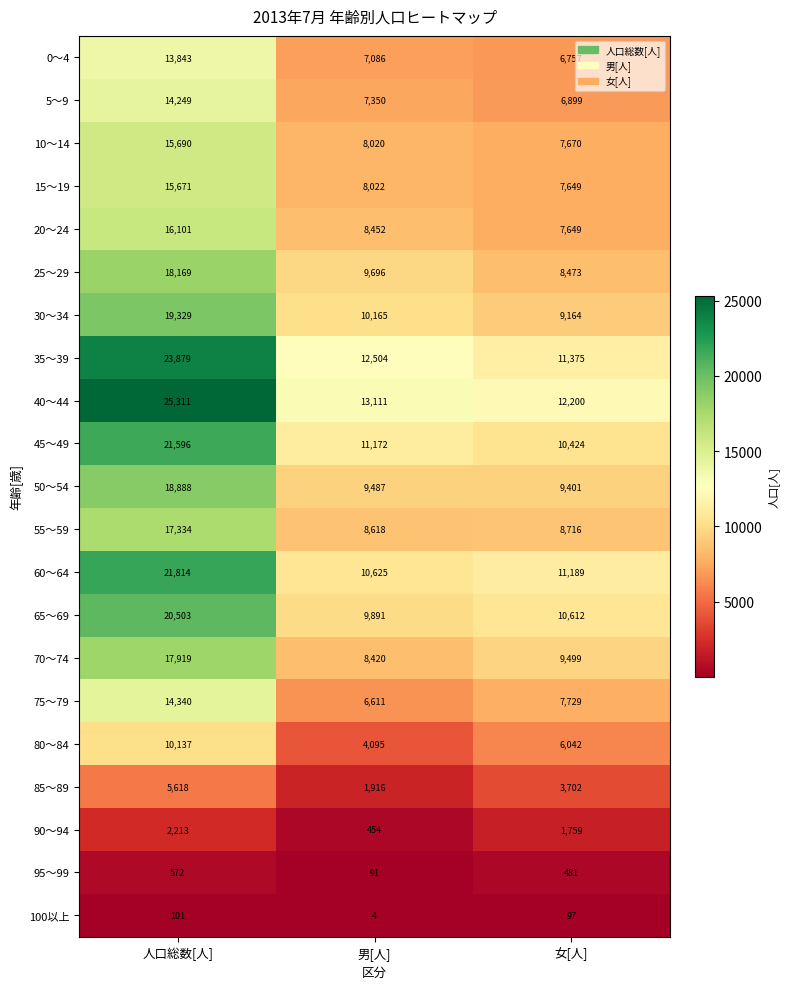

How many distinct data groups are displayed?

21